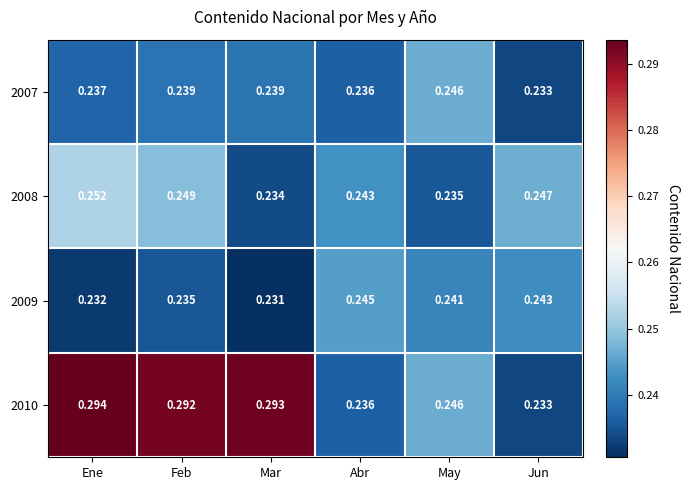

At which label is 2007 closest to 0?

Jun